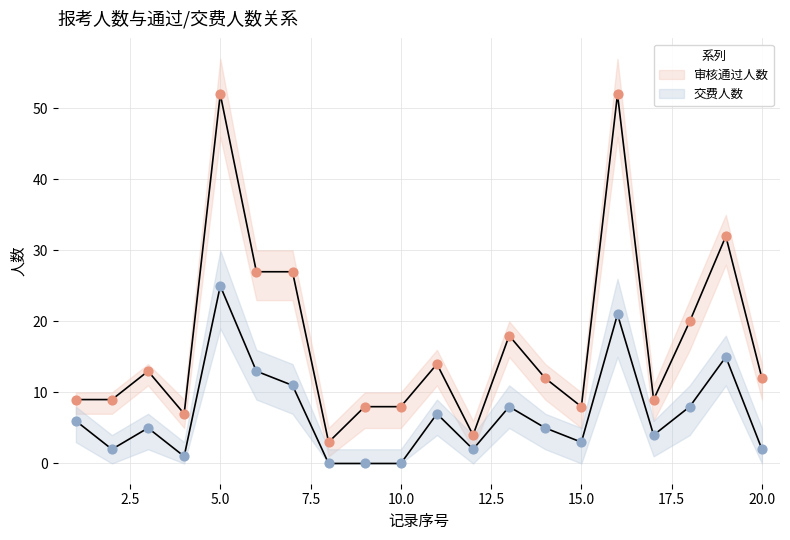

Which series contains the highest Y value?

审核通过人数